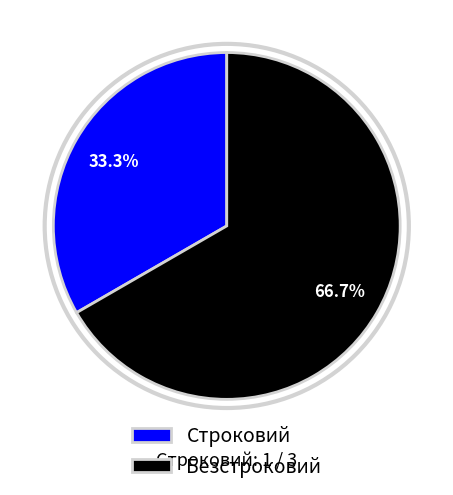

Which category accounts for the majority?

Безстроковий